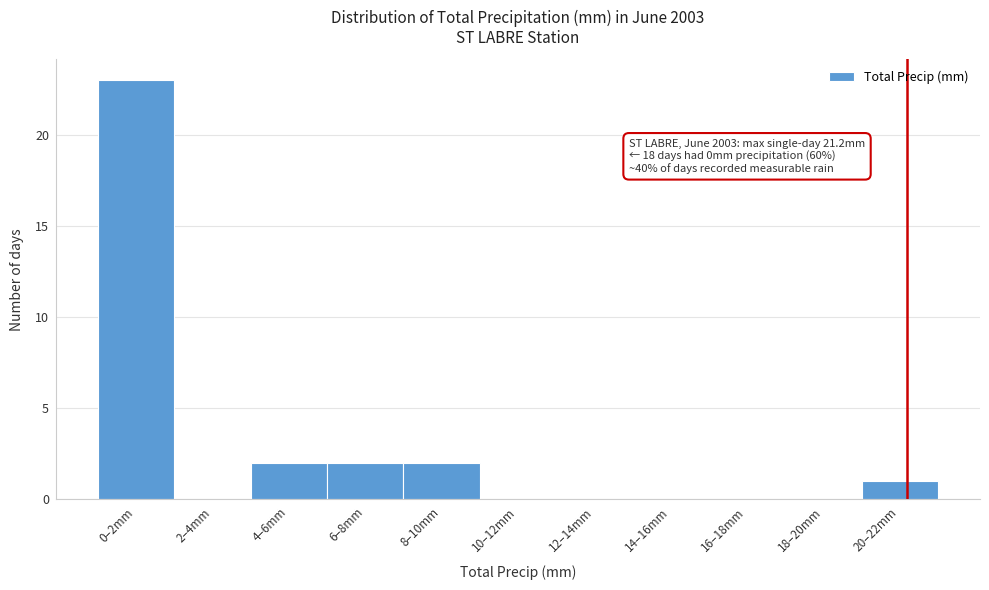

Reading left to right, transcribe all the data shown in this chart.

0–2mm=23	2–4mm=0	4–6mm=2	6–8mm=2	8–10mm=2	10–12mm=0	12–14mm=0	14–16mm=0	16–18mm=0	18–20mm=0	20–22mm=1